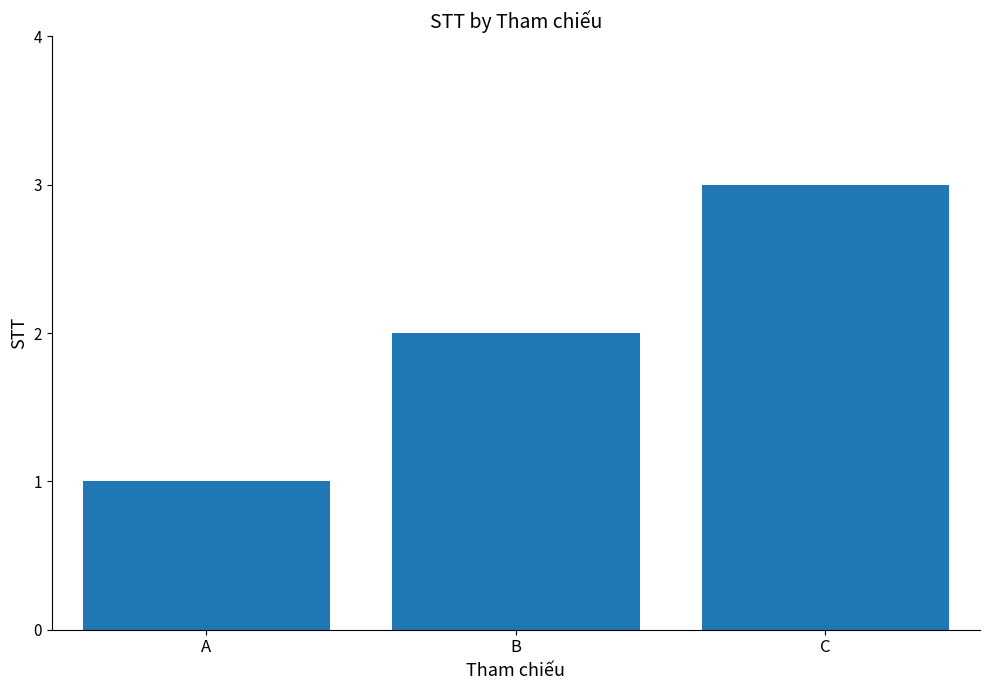

Rank the categories by value from highest to lowest.

C, B, A